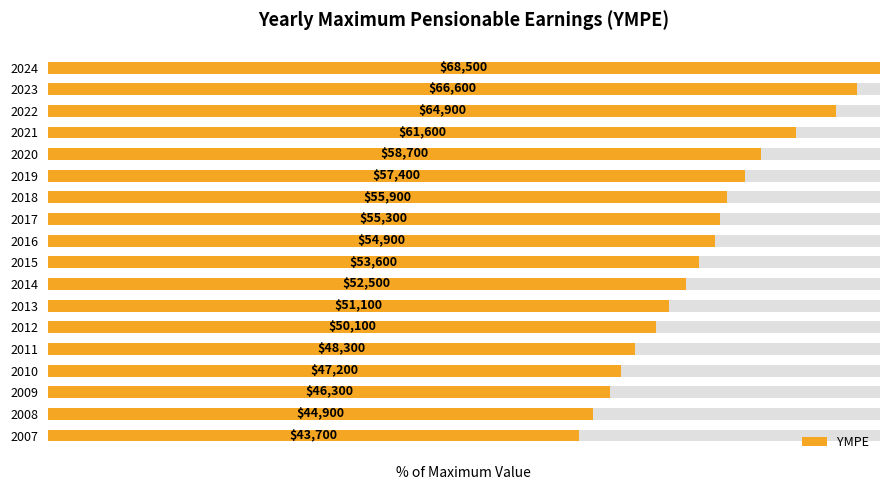

What is the value of the 12th bar from the left?

81.6